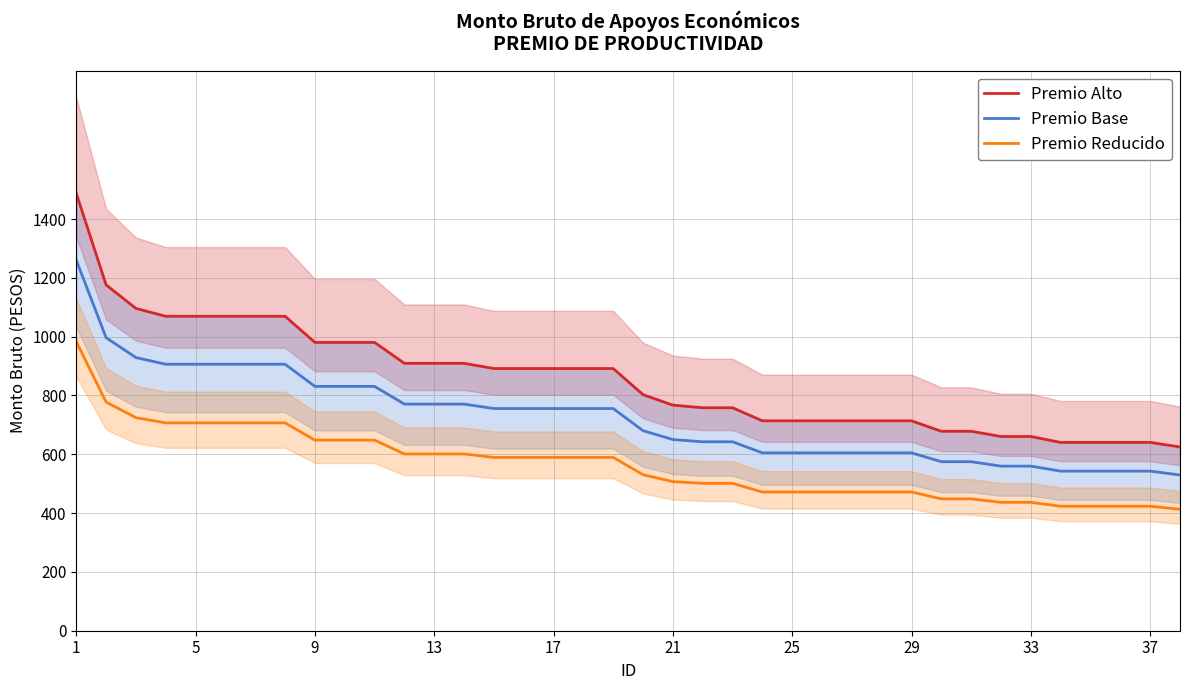

True or false: Premio Base and Premio Reducido cross at least once.

False